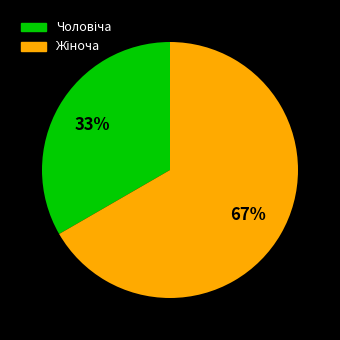

Does any single category account for the majority?

Yes